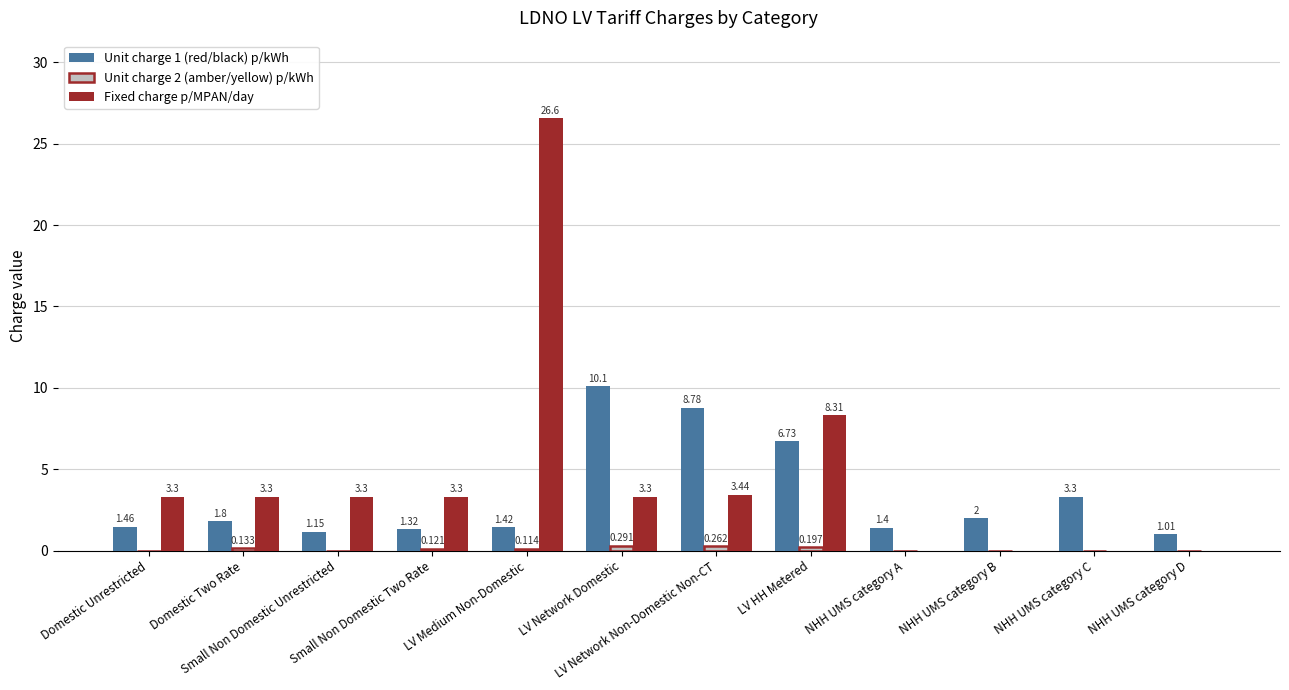

What is the maximum value for Unit charge 1 (red/black) p/kWh?

10.1